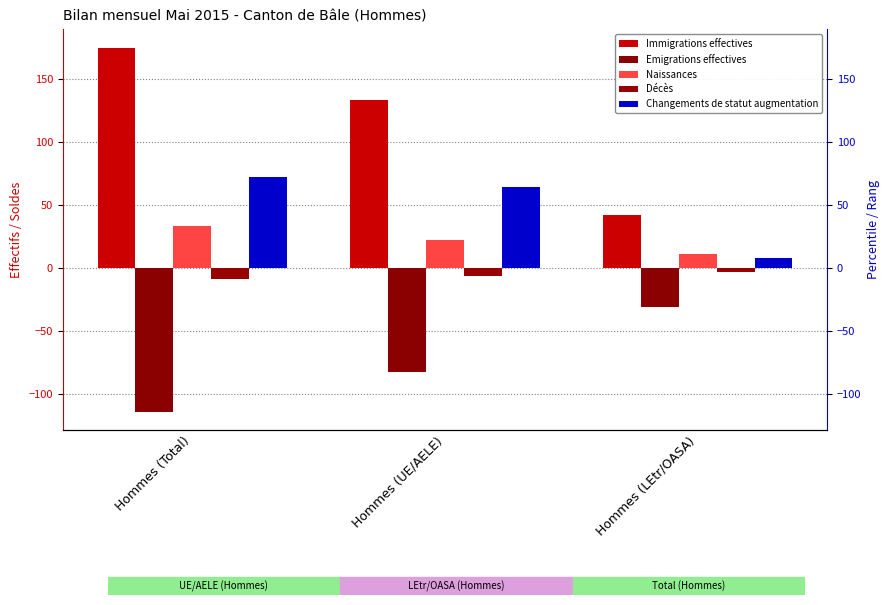

List the labels in order of Naissances value, largest first.

Hommes (Total), Hommes (UE/AELE), Hommes (LEtr/OASA)